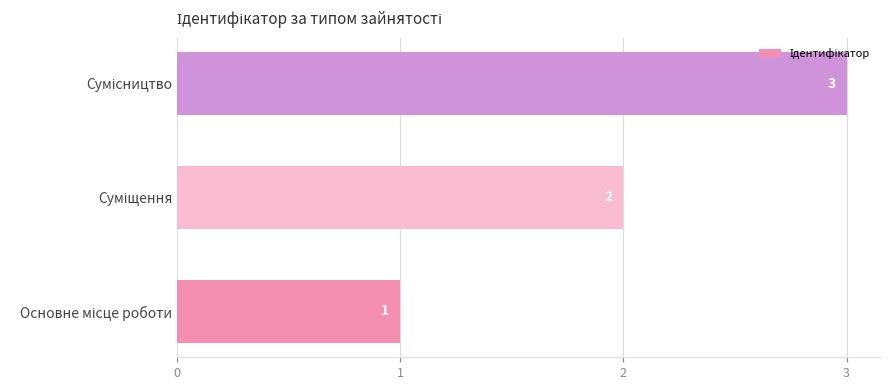

What is the sum of all values?

6